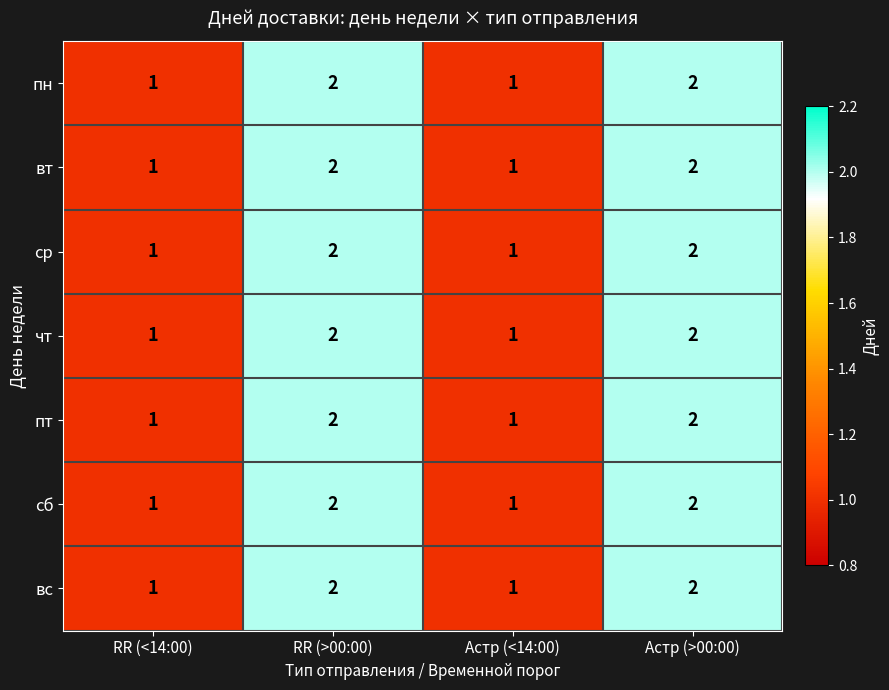

What is the sum of the ср values at RR (<14:00) and Астр (>00:00)?

3